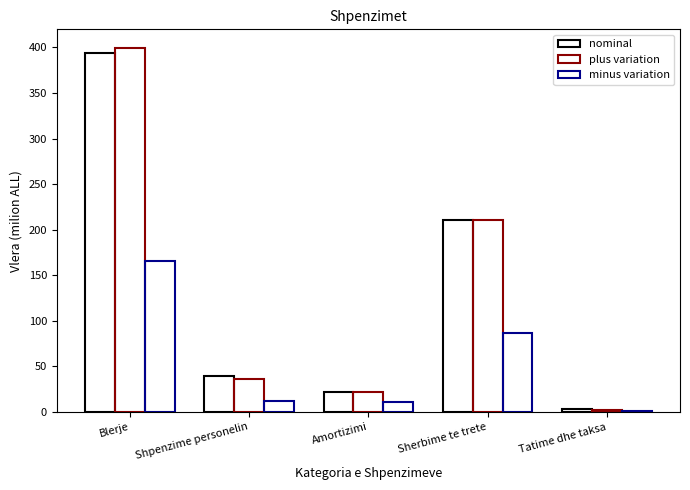

How many values in the nominal series are below 39?

2